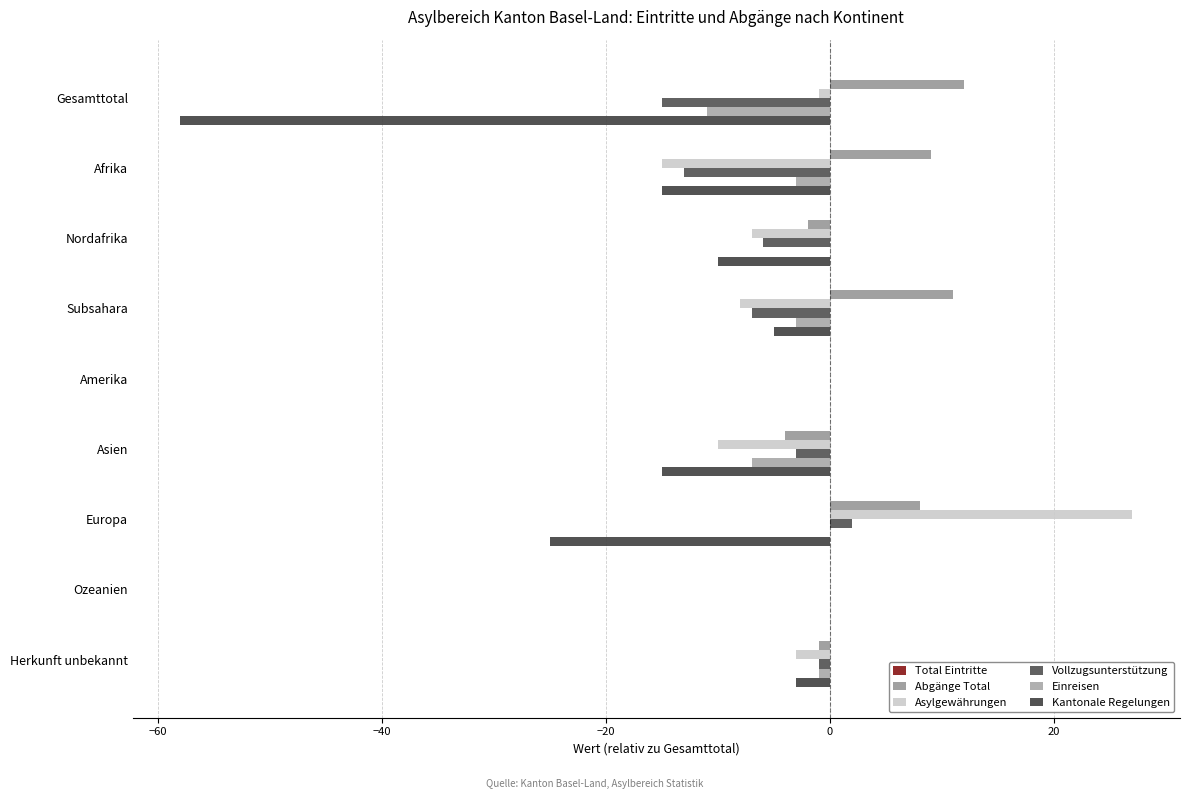

Rank the series by their maximum value, from lowest to highest.

Einreisen, Kantonale Regelungen, Total Eintritte, Vollzugsunterstützung, Abgänge Total, Asylgewährungen